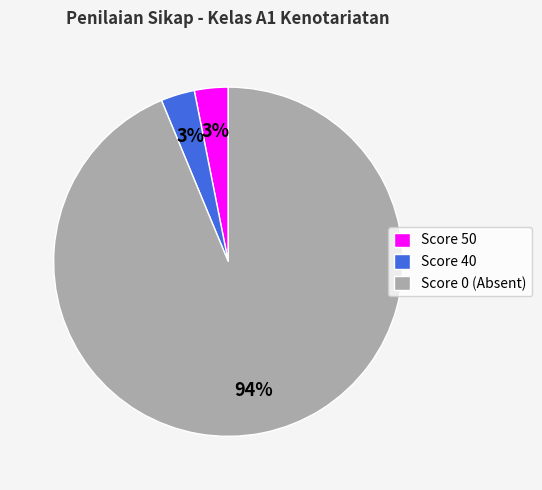

How many segments does this pie chart have?

3